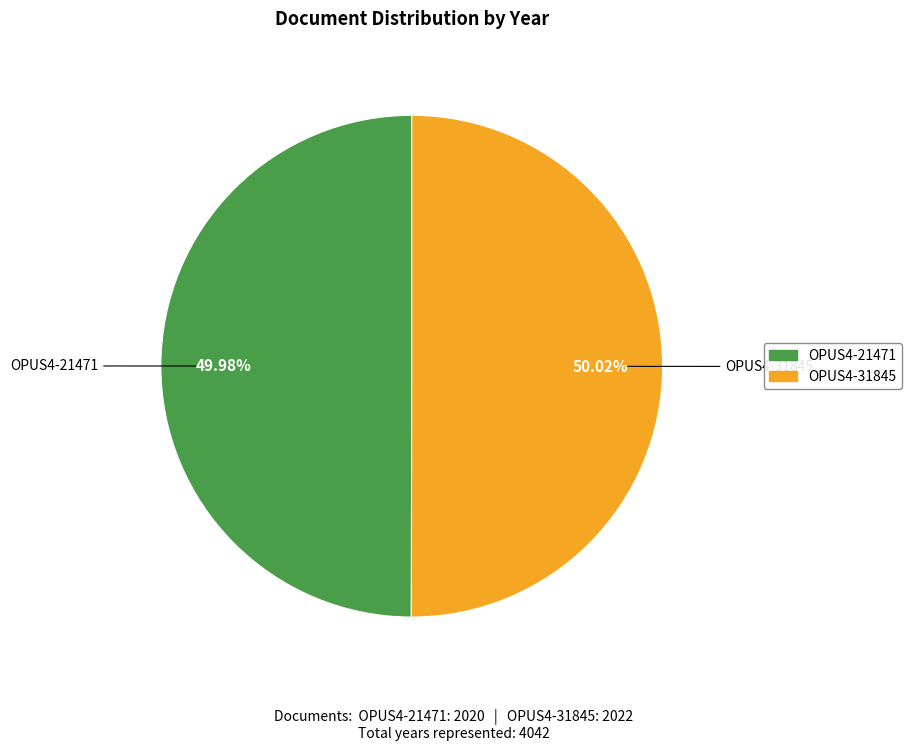

What is the ratio of the value at OPUS4-21471 to the value at OPUS4-31845?

1.0